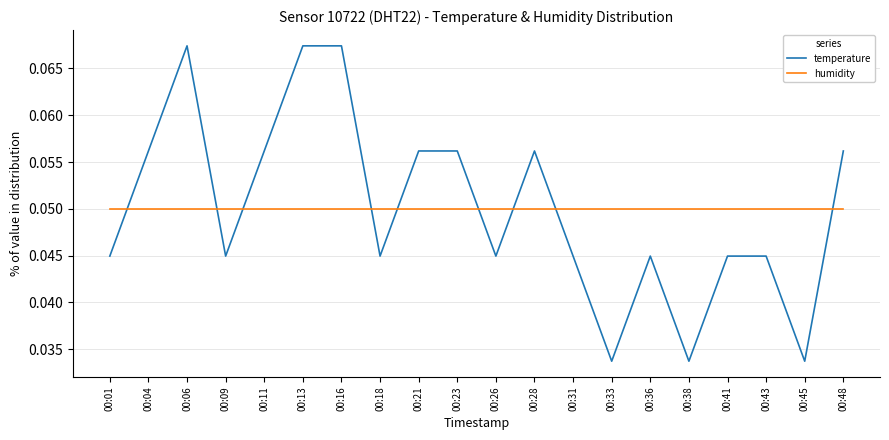

Which series has the widest spread of values?

temperature